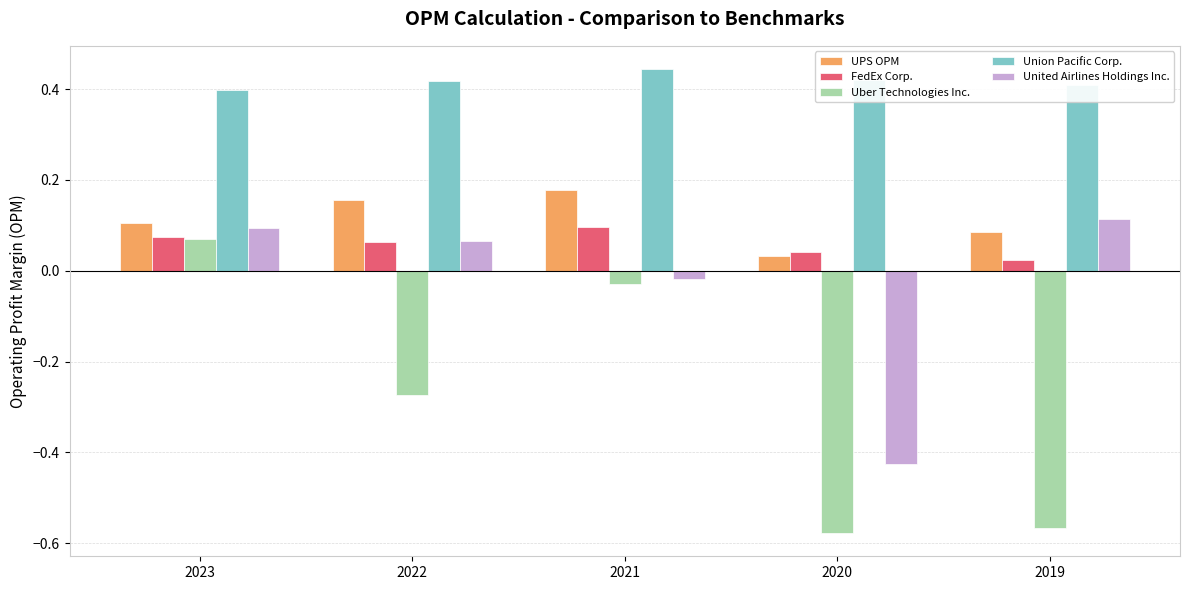

What are all the series names shown in the legend?

UPS OPM, FedEx Corp., Uber Technologies Inc., Union Pacific Corp., United Airlines Holdings Inc.